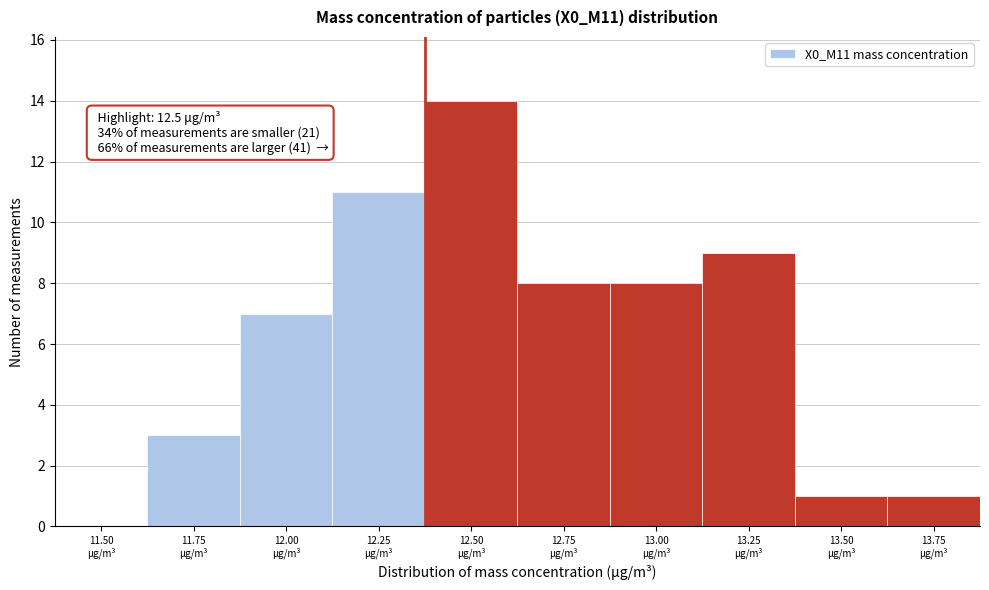

What is the greatest value displayed?

14